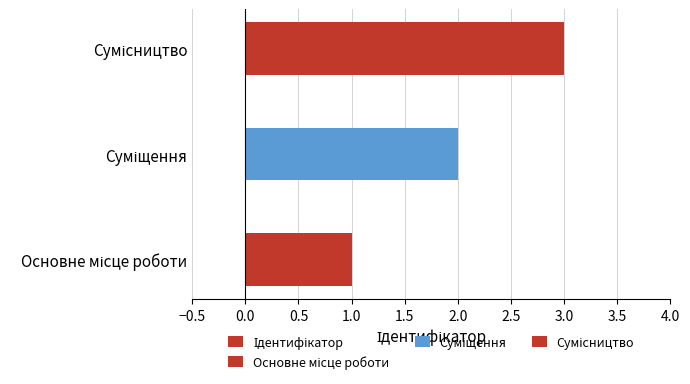

What is the value of the 3rd bar from the left?

3